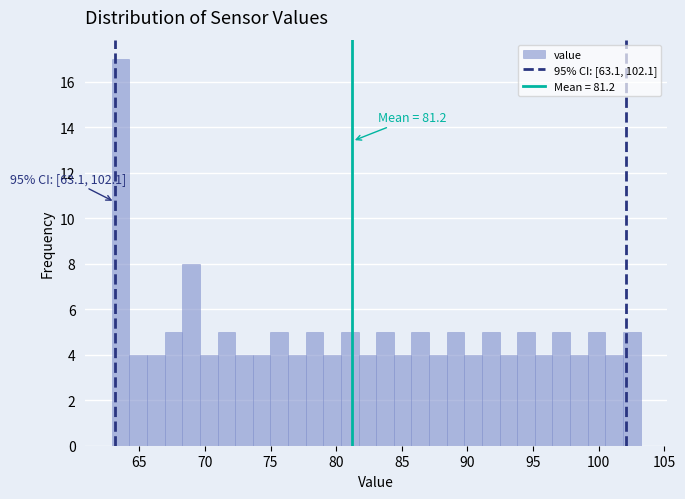

Around what value on the x-axis is the tallest bar? Give the approximate position of its centre, as read against the axis.

63.5